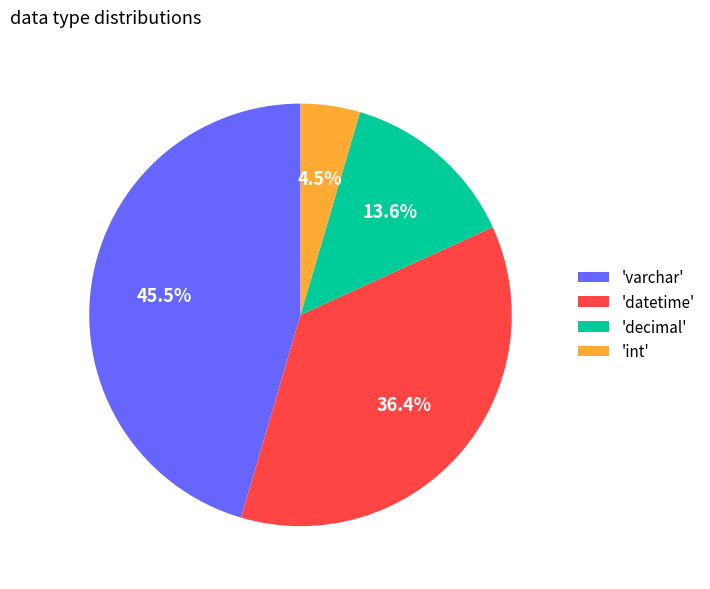

How many slices are in this pie chart?

4